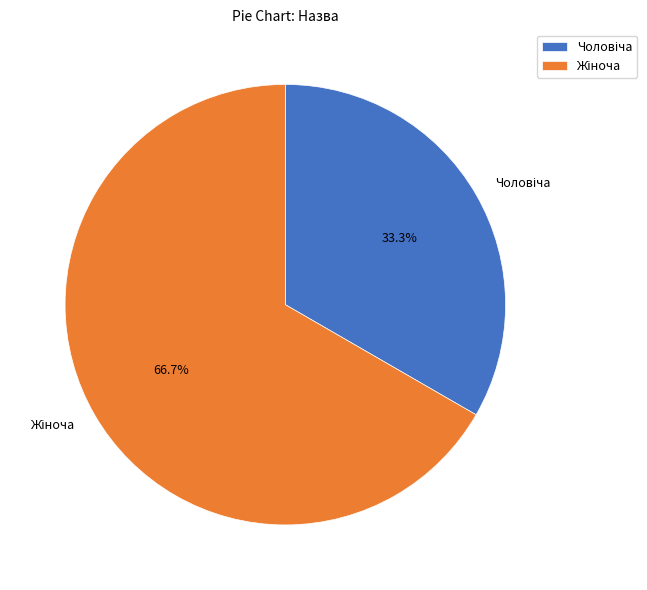

To the nearest percent, what is the combined percentage of Чоловіча and Жіноча?

100%